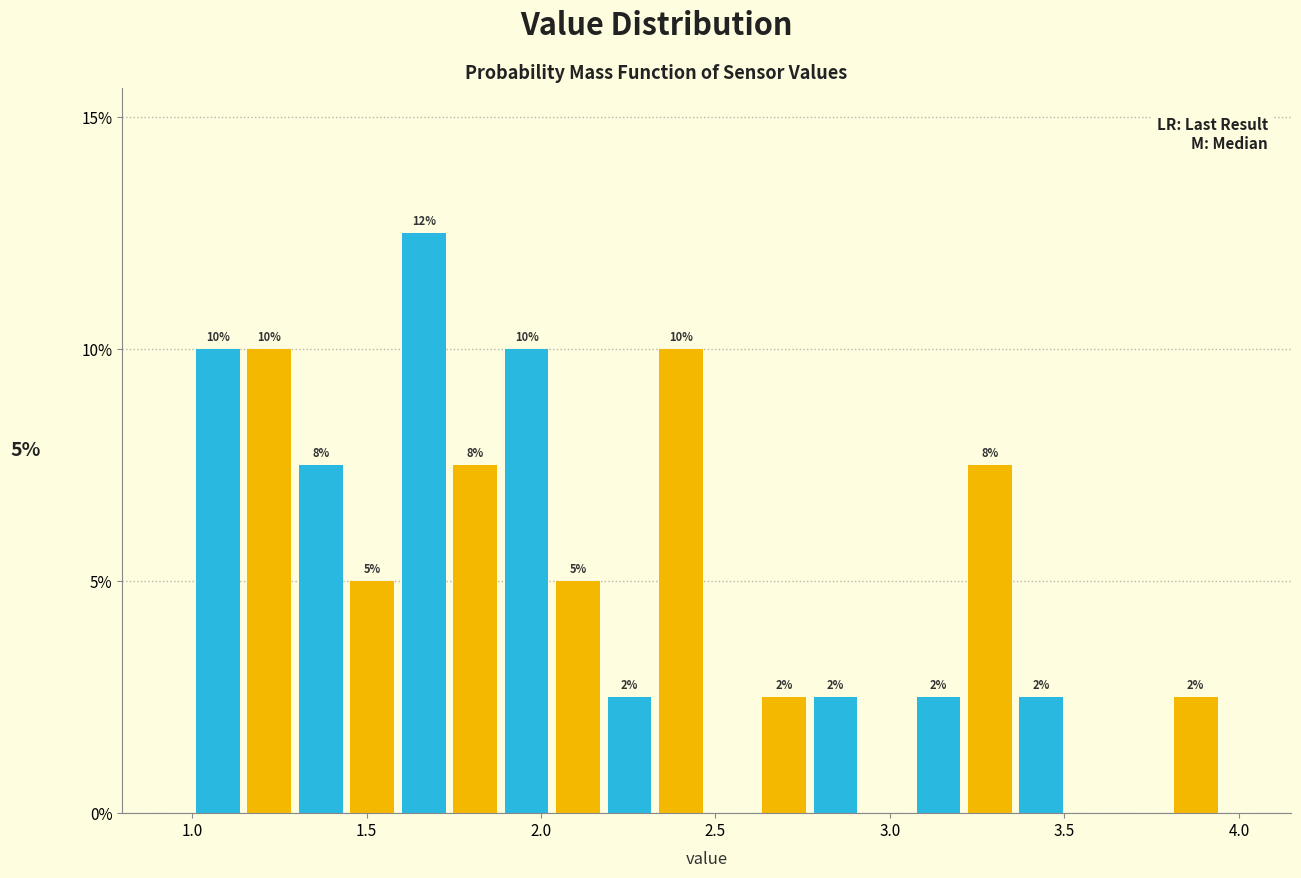

Read against the x-axis, roughly where is the centre of the tallest bar?

1.65